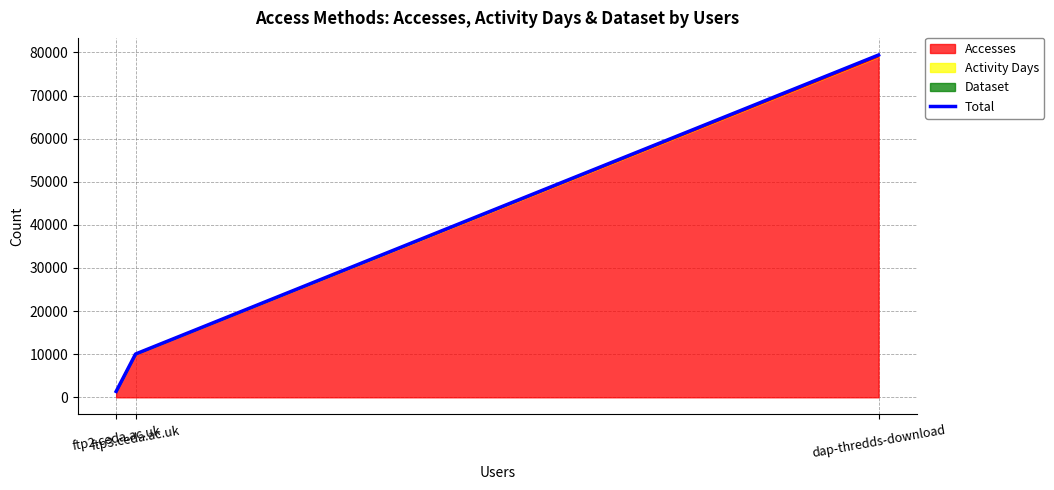

What is the greatest value displayed?

79401